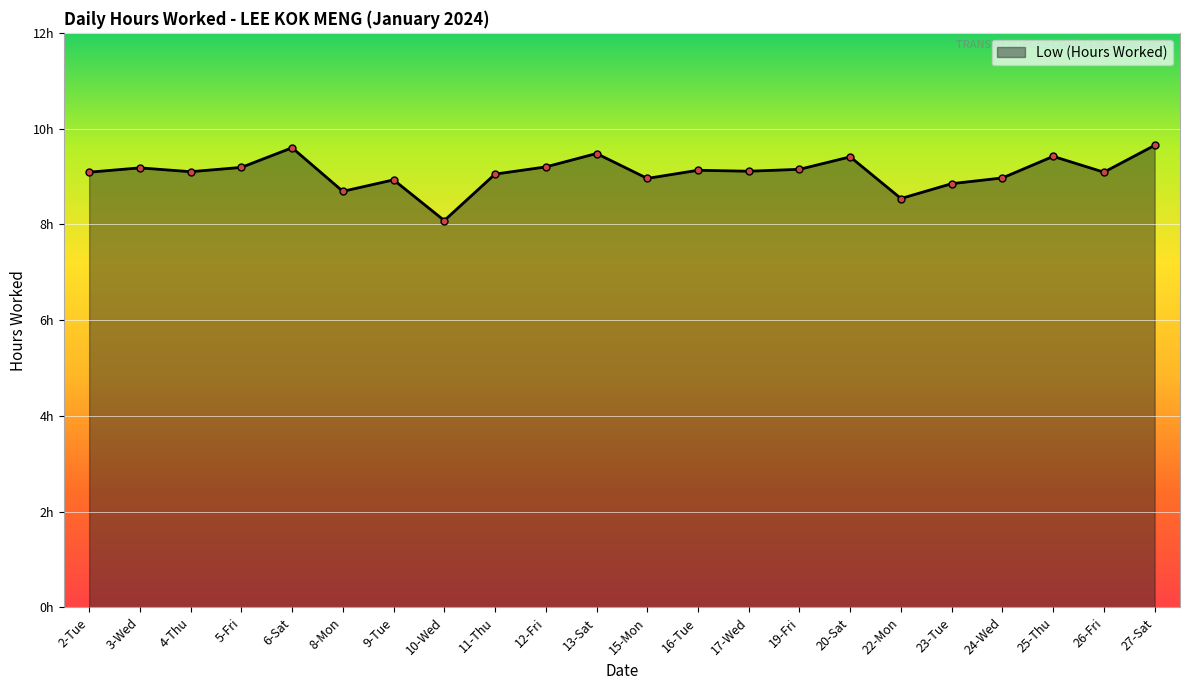

Between 4-Thu and 12-Fri, which is larger?

12-Fri